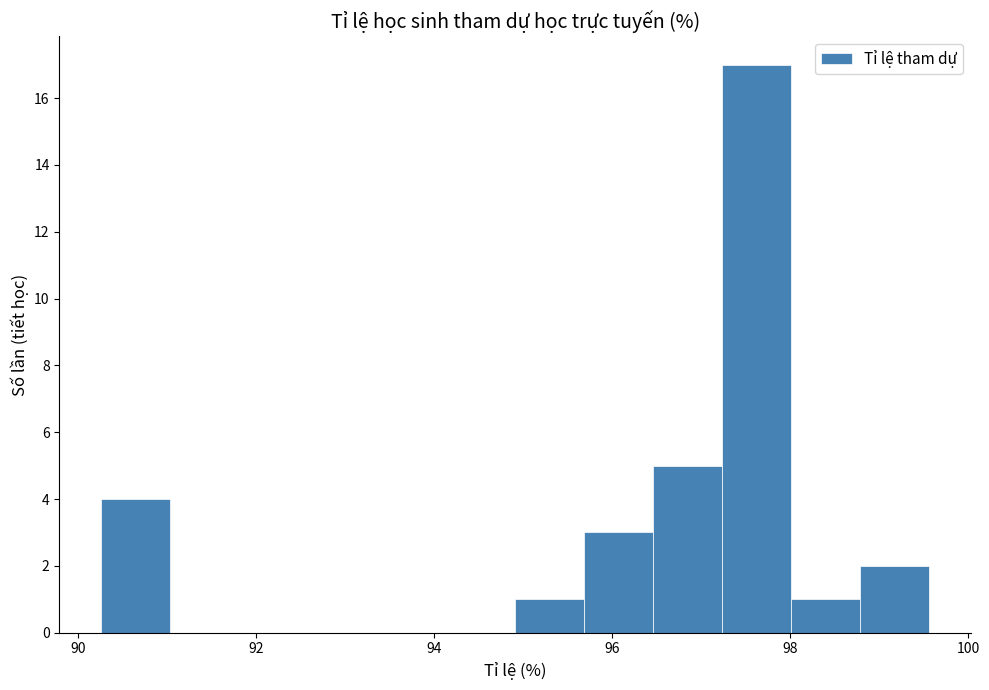

Around what value on the x-axis is the tallest bar? Give the approximate position of its centre, as read against the axis.

97.6